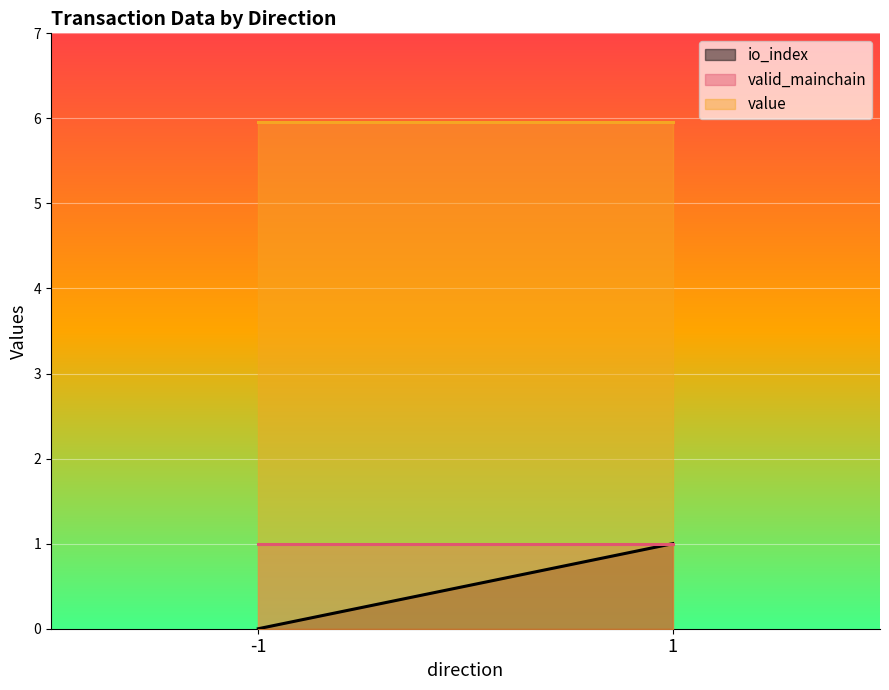

Between -1 and 1, which series saw the biggest shift?

io_index